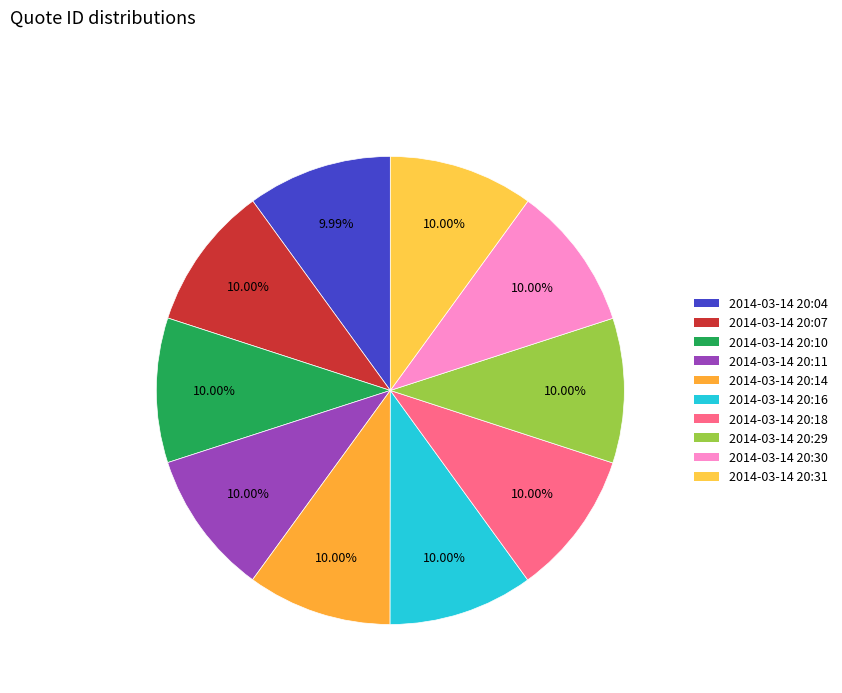

Which category has the biggest portion of the pie?

2014-03-14 20:31